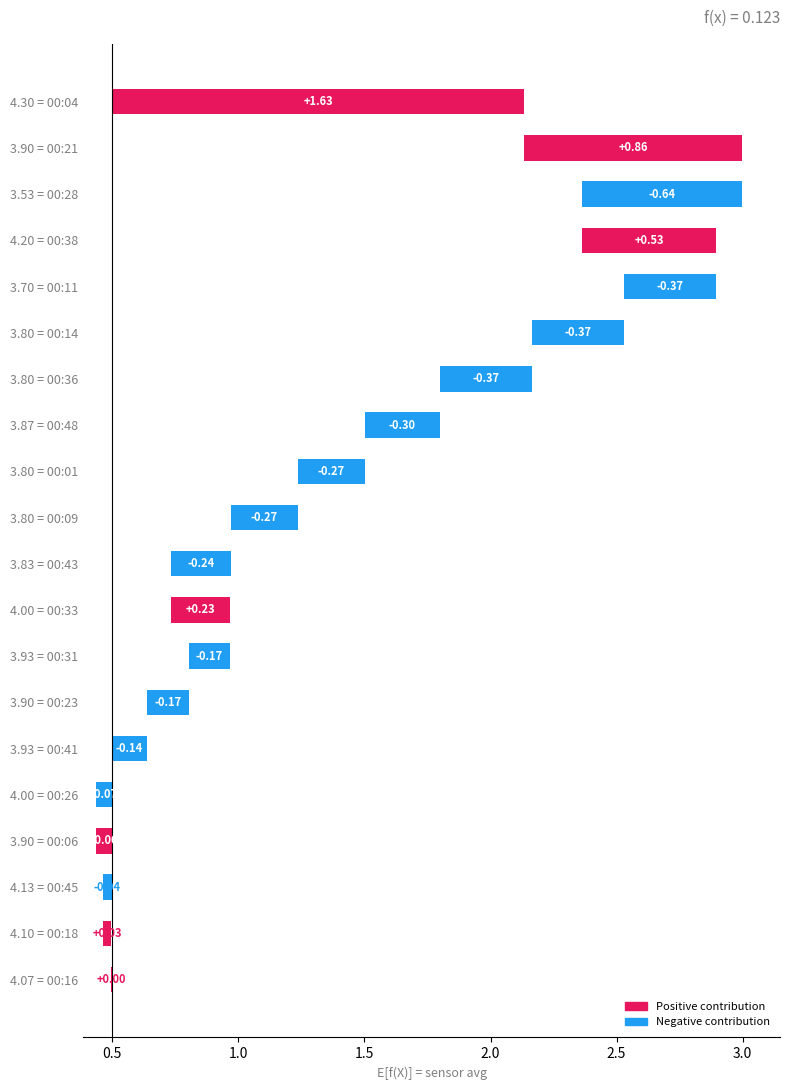

What is the difference between the second highest and minimum values?

1.5